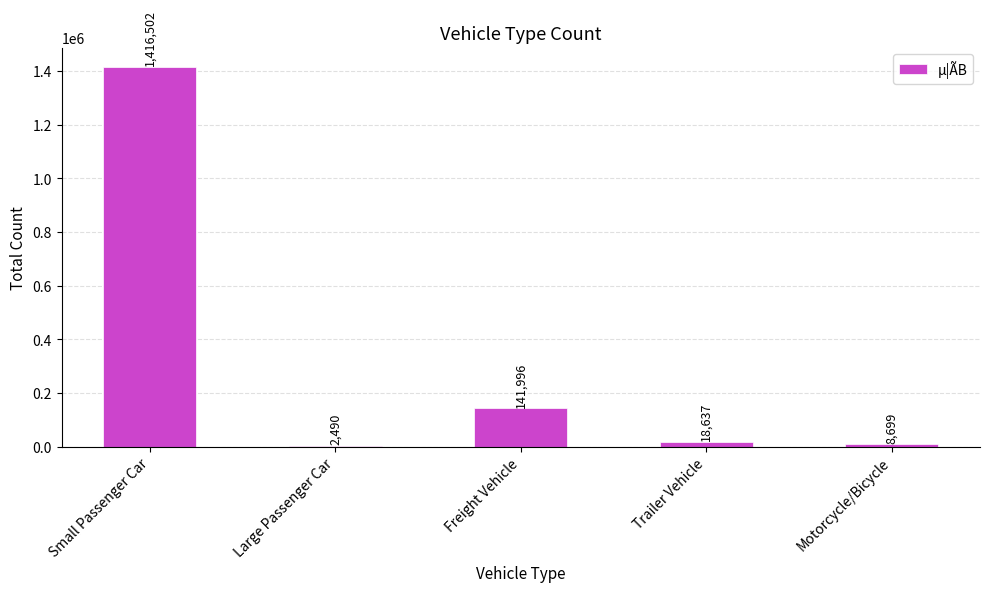

What is the ratio of the value at Small Passenger Car to the value at Large Passenger Car?

568.9